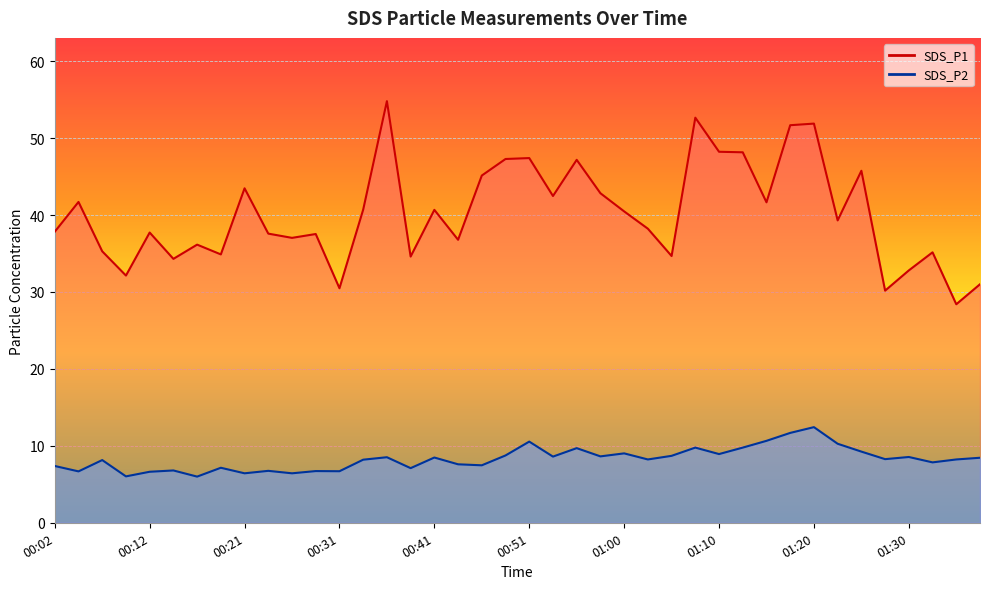

What is the label of the 15th point from the right?

01:03